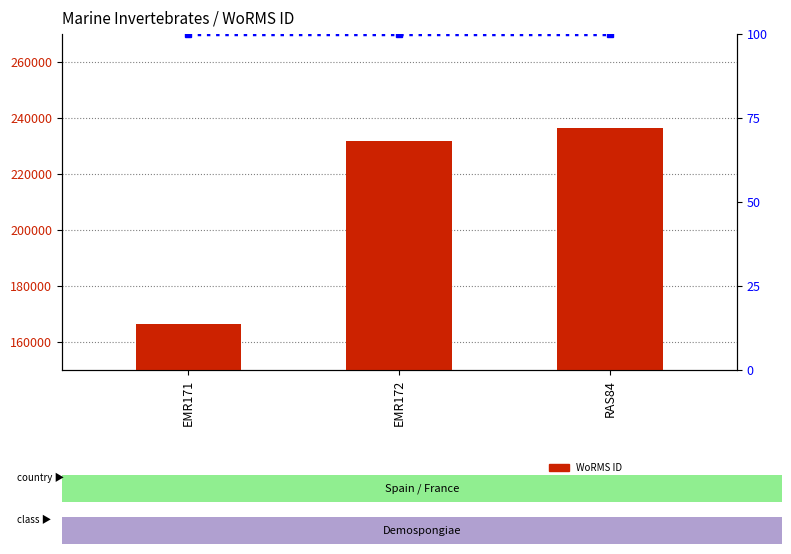

What are all the series names shown in the legend?

WoRMS ID, percentile rank within the sample